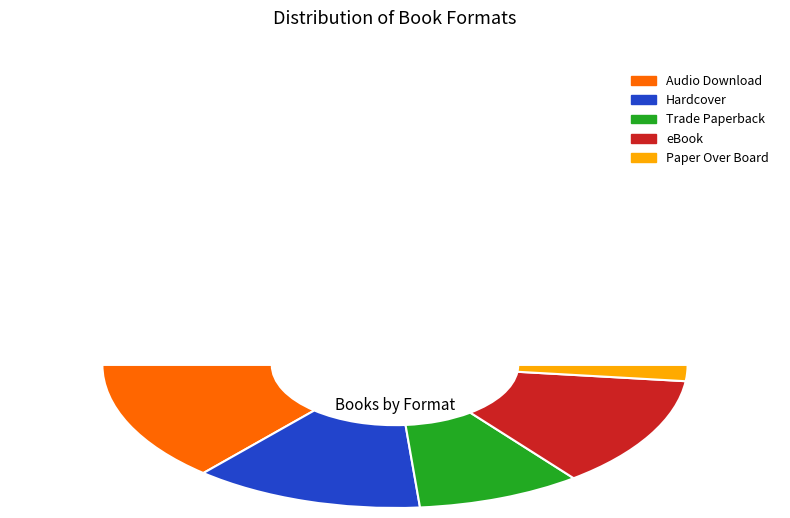

Rank the categories by value from lowest to highest.

Paper Over Board, Trade Paperback, Audio Download, Hardcover, eBook